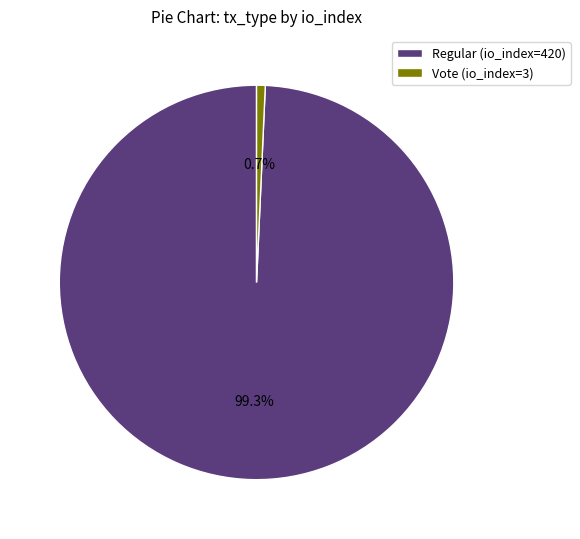

Approximately how many times larger is the value at Regular (io_index=420) compared to Vote (io_index=3)?

140.0